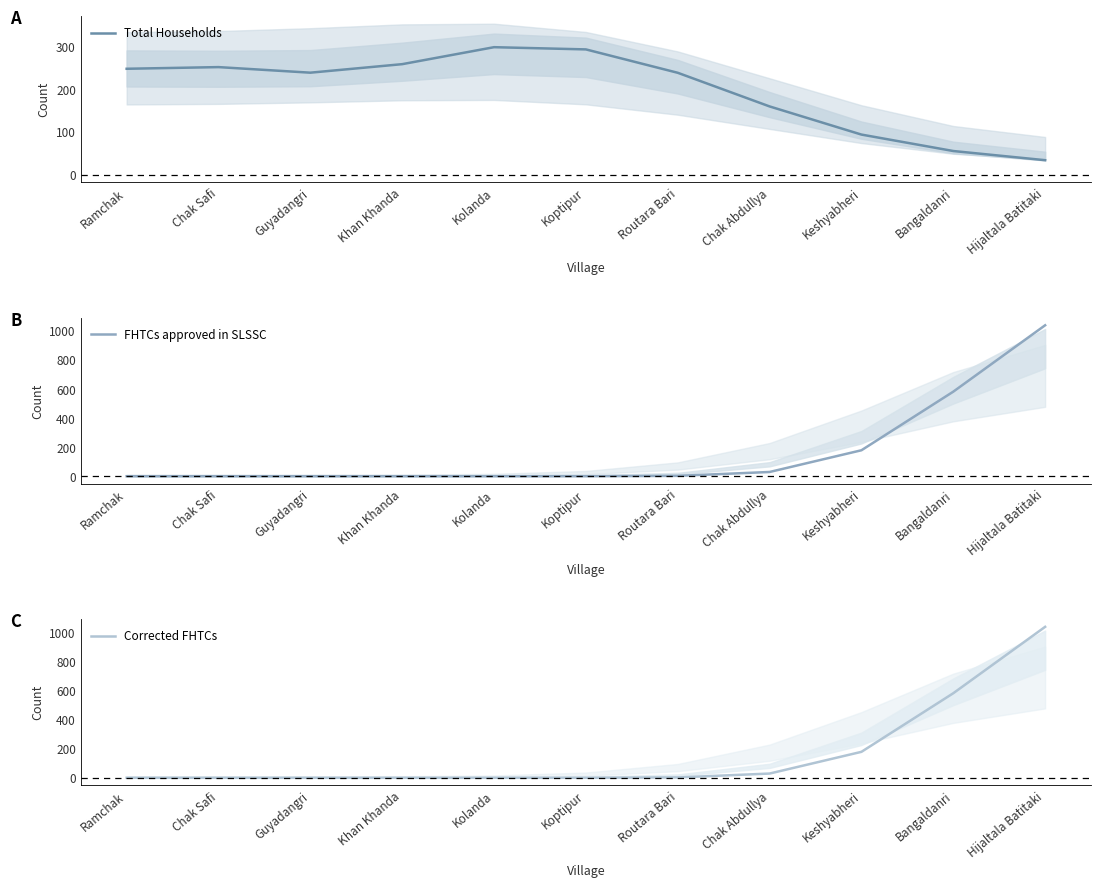

What is the difference between the maximum and minimum values in the Total Households series?

264.3